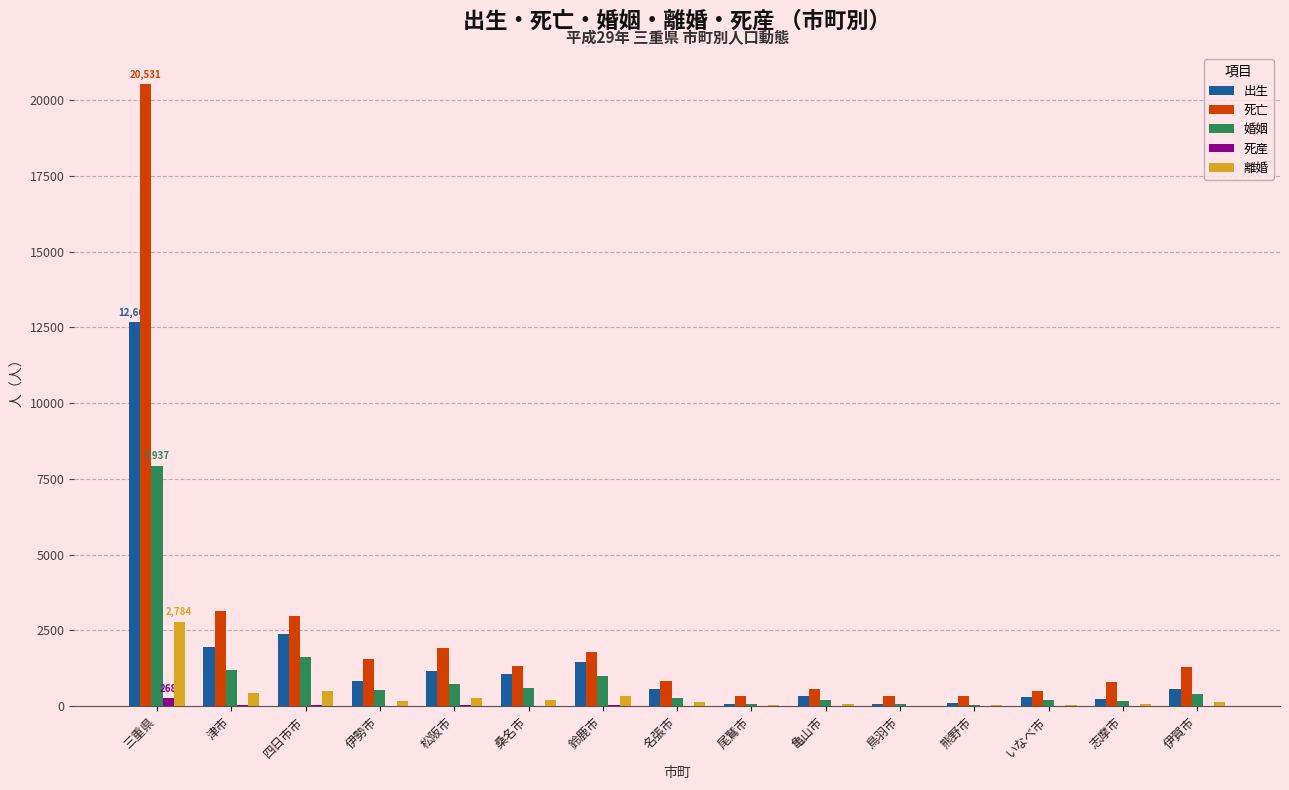

What is the sum of the 婚姻 values at 尾鷲市 and 松阪市?

797